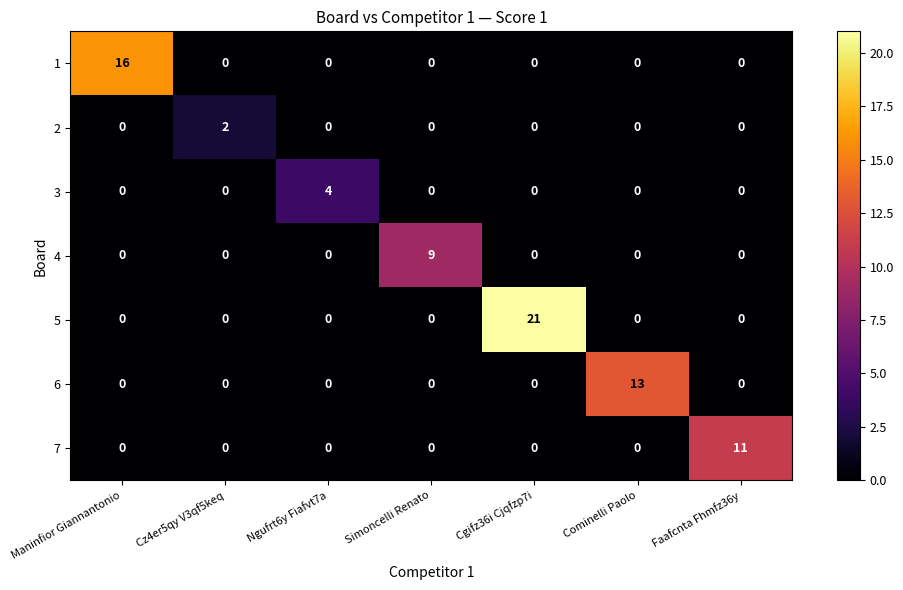

Is it true that 6 equals -8 at Cz4er5qy V3qf5keq?

False